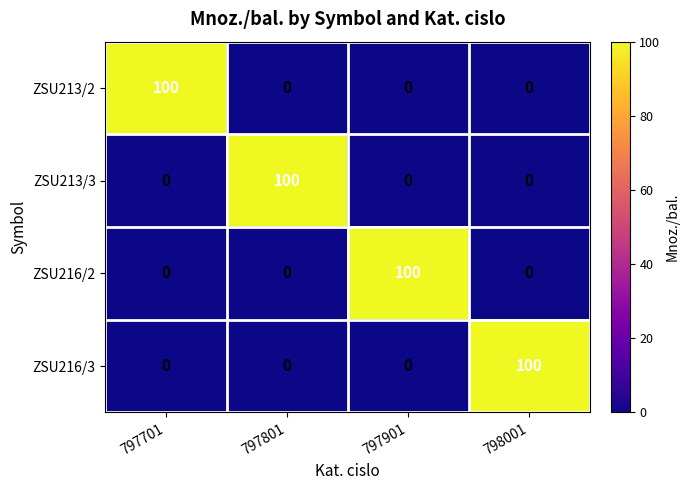

The value of ZSU216/2 at 797901 is 100. True or false?

True